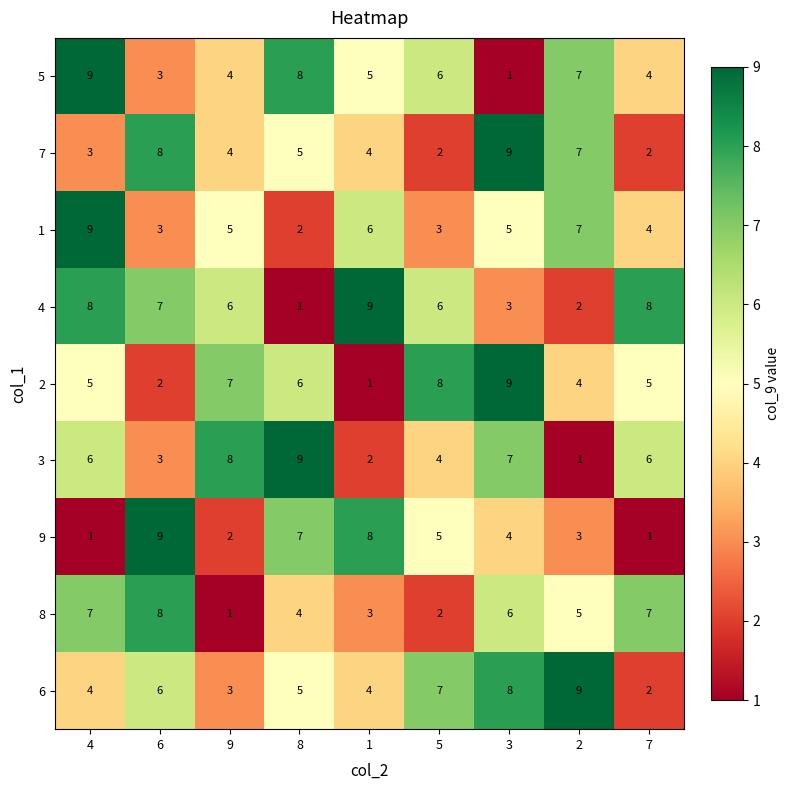

At which label does 8 reach its peak?

6